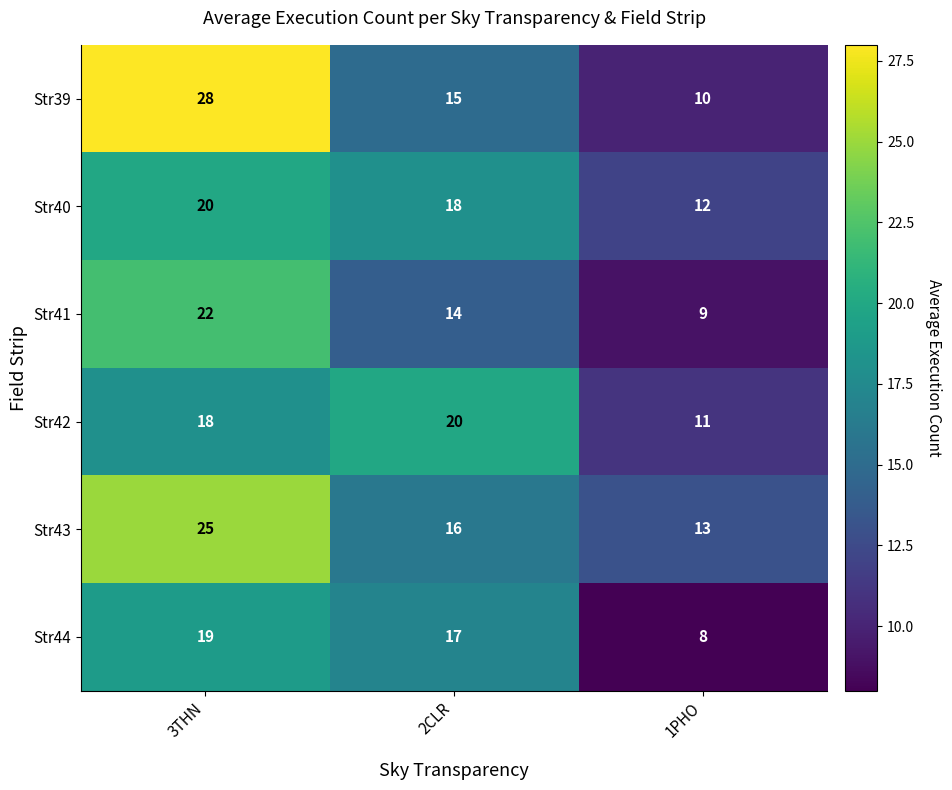

Which series has the widest spread of values?

Str39